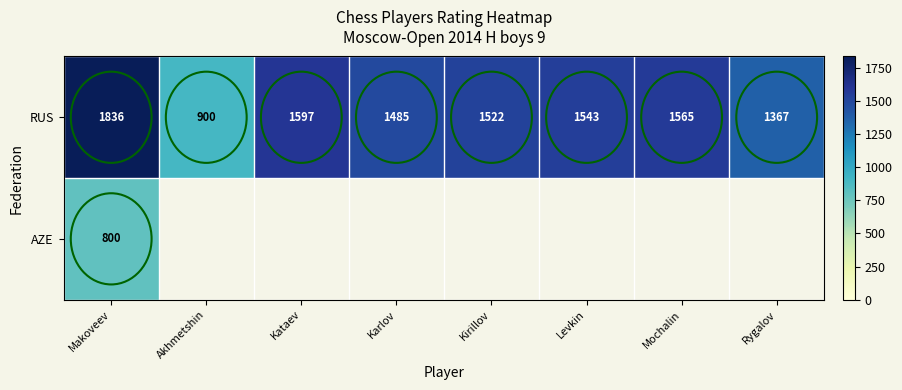

What is the maximum value for RUS?

1836